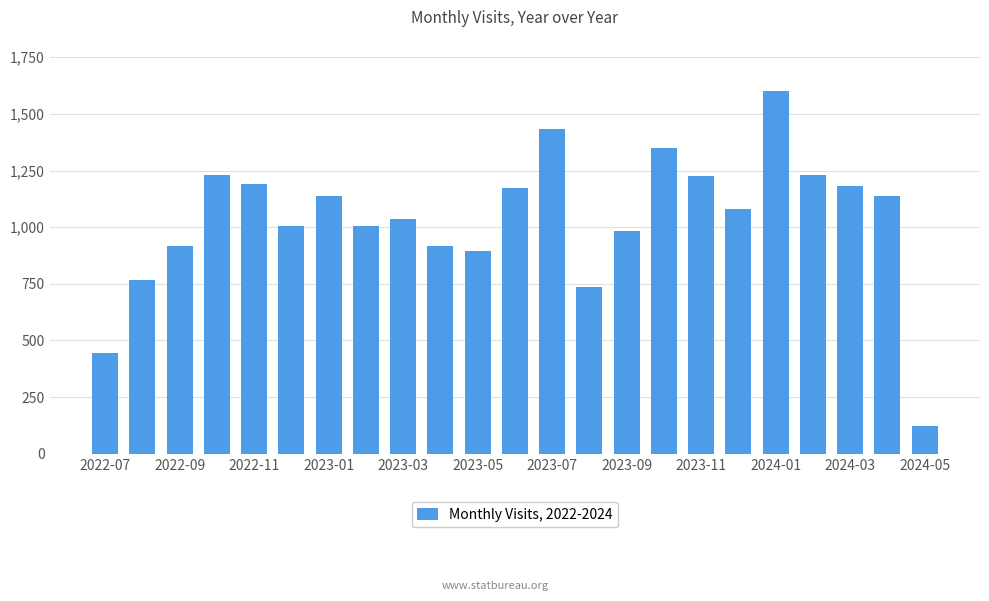

What is the value of the 1st bar from the left?

444